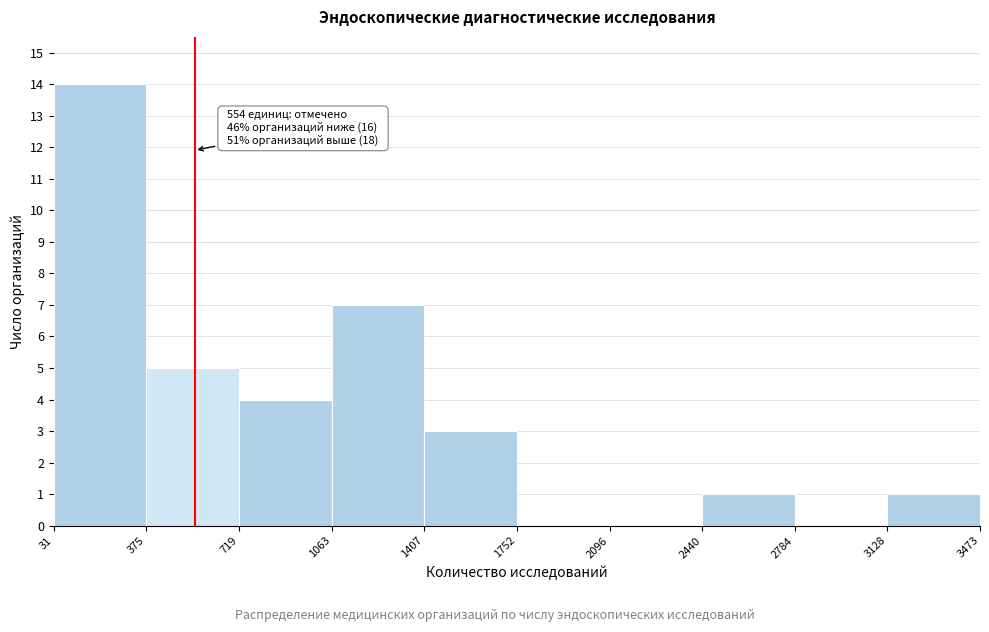

Which range on the x-axis has the tallest bar?

31 to 375